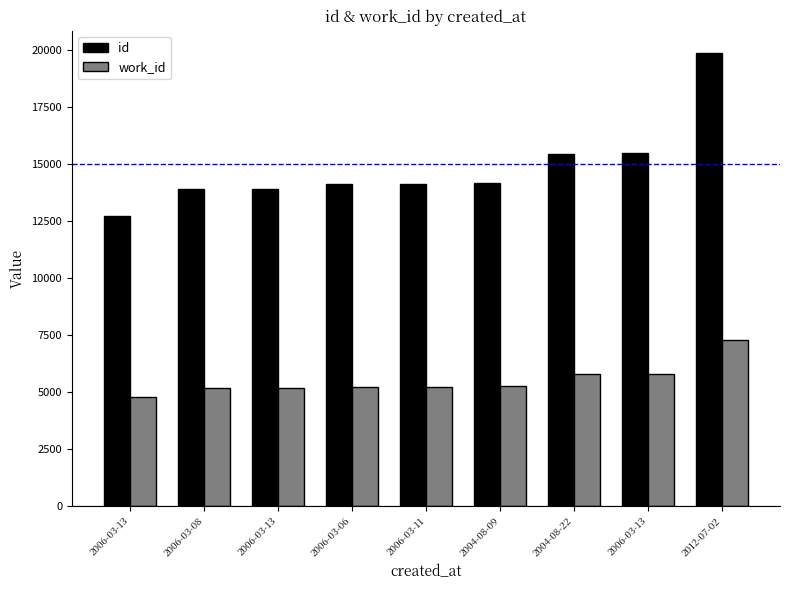

Which has a higher value, 2006-03-08 or 2006-03-13?

2006-03-13